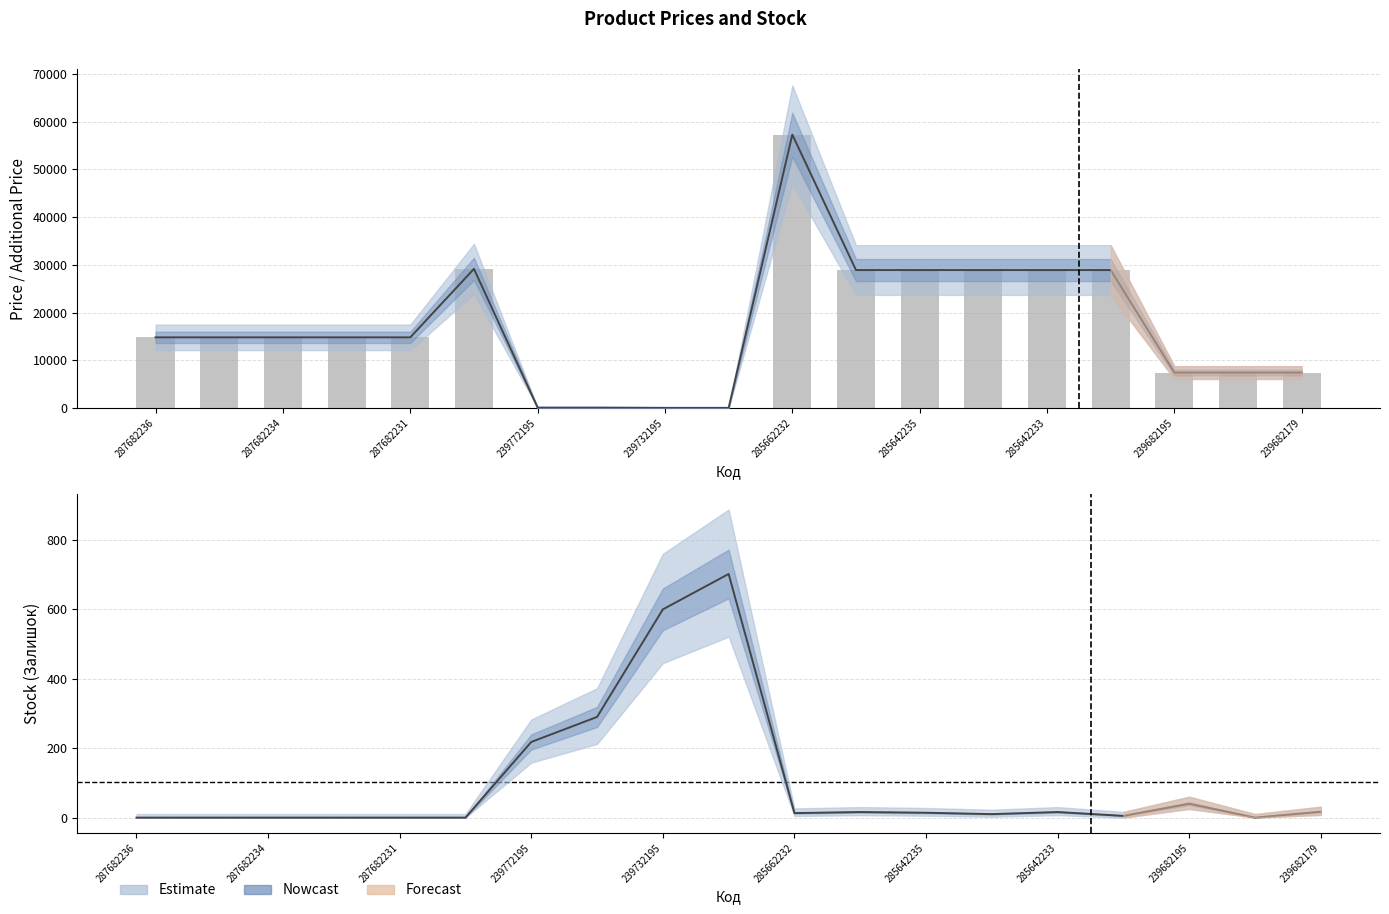

What is the average value?

17246.1